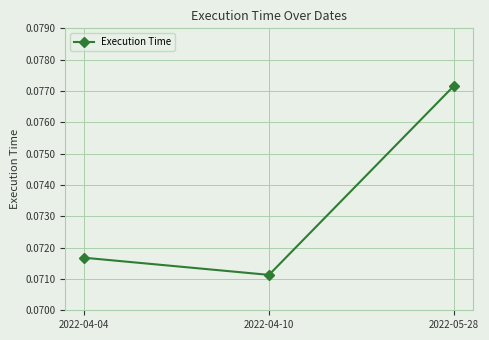

Count the number of data series in this chart.

1